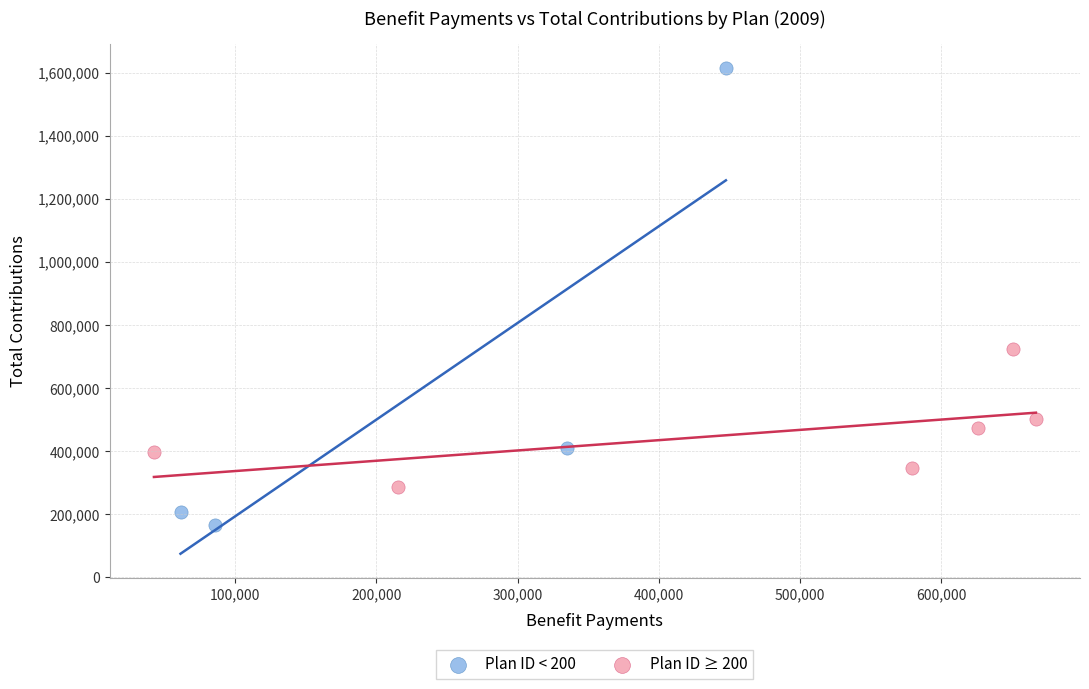

What are all the series names shown in the legend?

Plan ID < 200, Plan ID ≥ 200